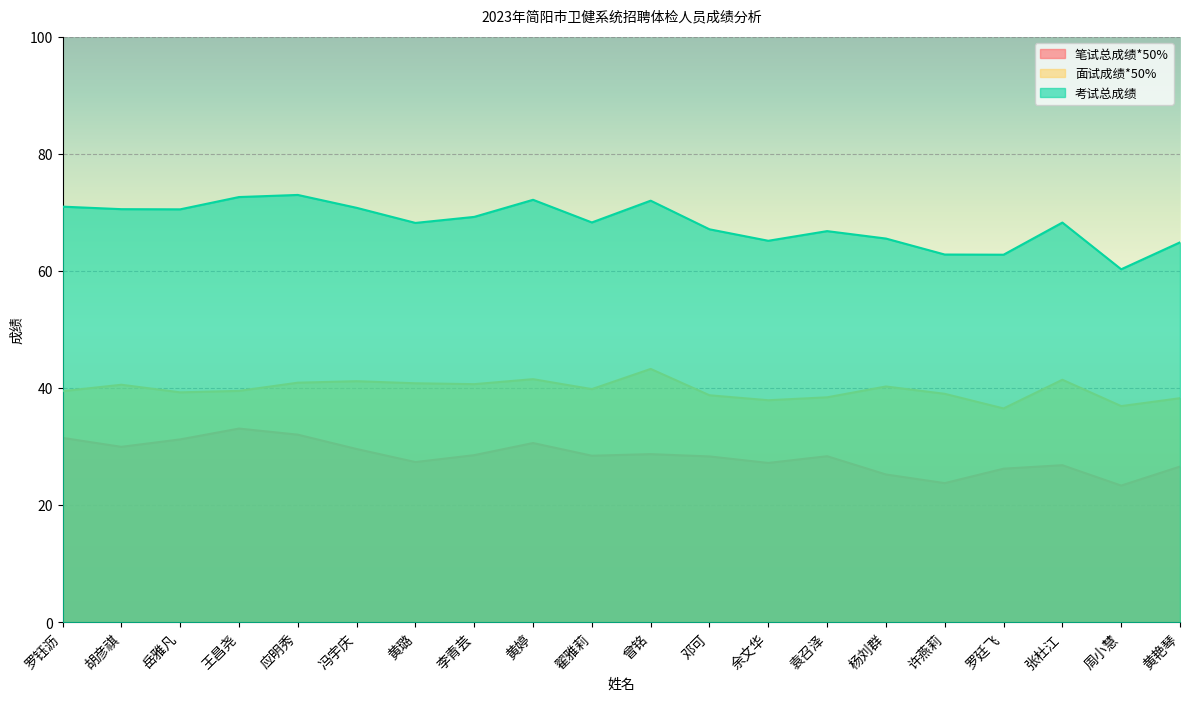

Does the chart display data point markers on the line(s)?

No